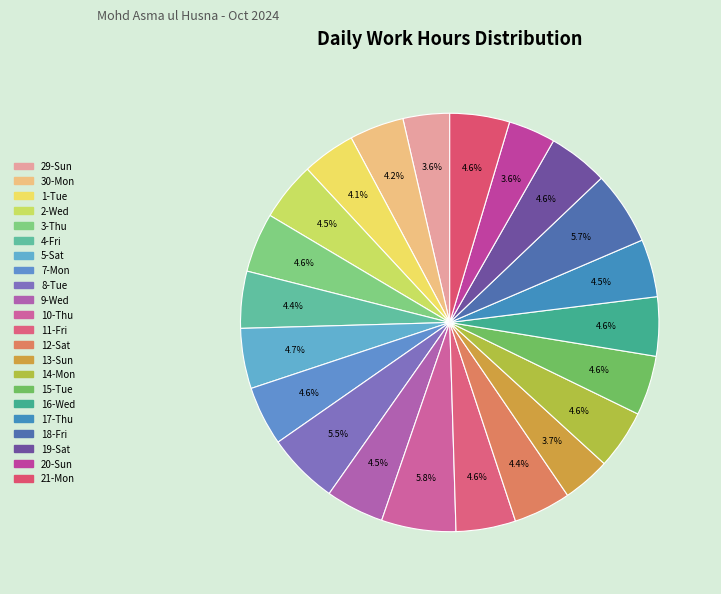

The 11-Fri slice represents 1% of the pie. True or false?

False